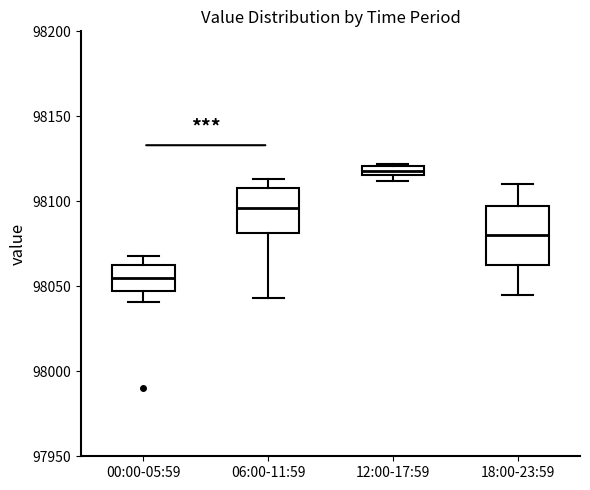

Where is the upper edge of the box for 18:00-23:59 on the y-axis? The values are not printed on the chart, so give them approximately, as read against the axis.

98100